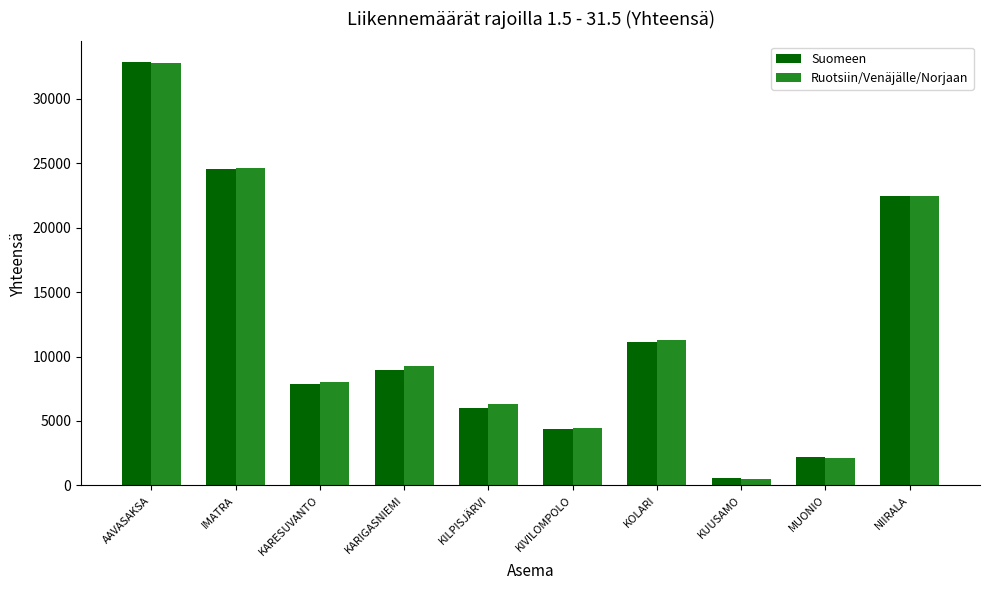

What is the difference between the highest and lowest values at MUONIO?

32